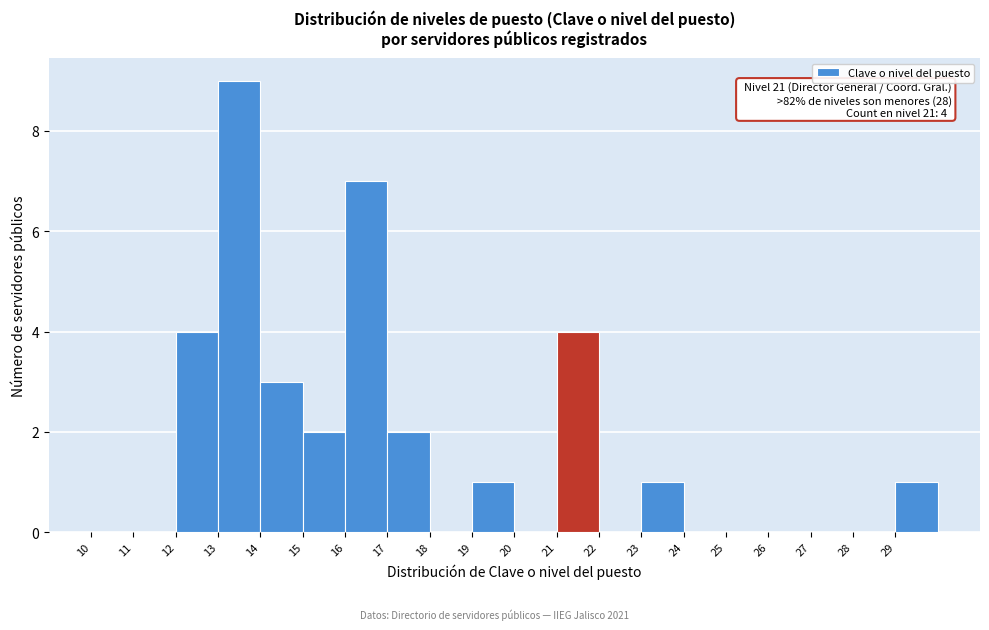

Over which range of the x-axis is the bar tallest?

13 to 14